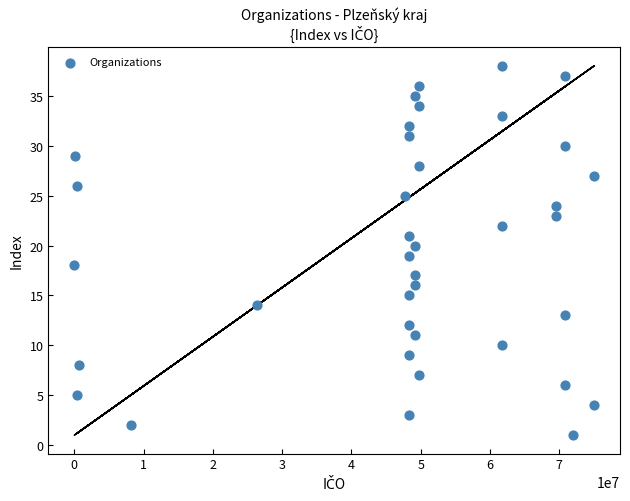

What is the range of Y values (max minus min)?

37